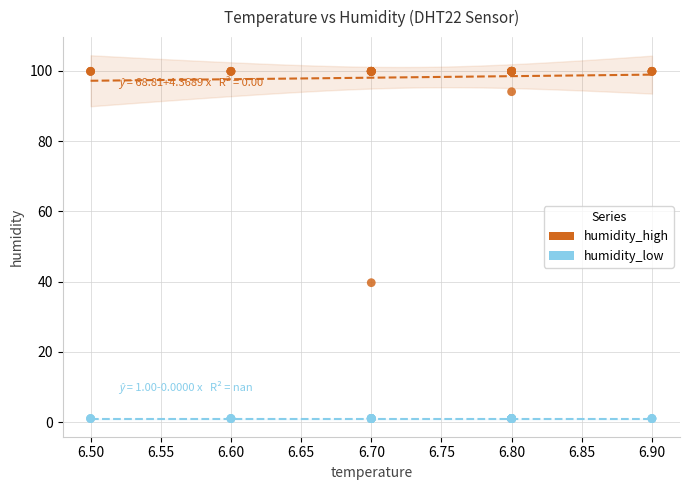

Which series contains the highest Y value?

humidity_high